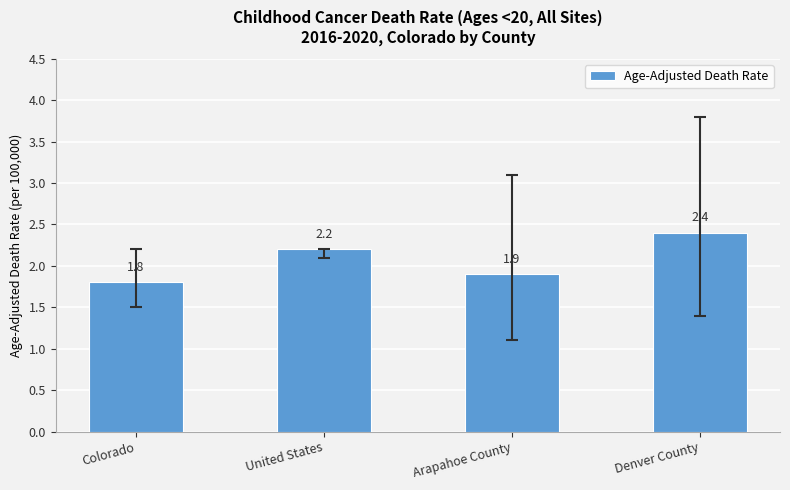

True or false: the data shows 1.1 at Denver County.

False